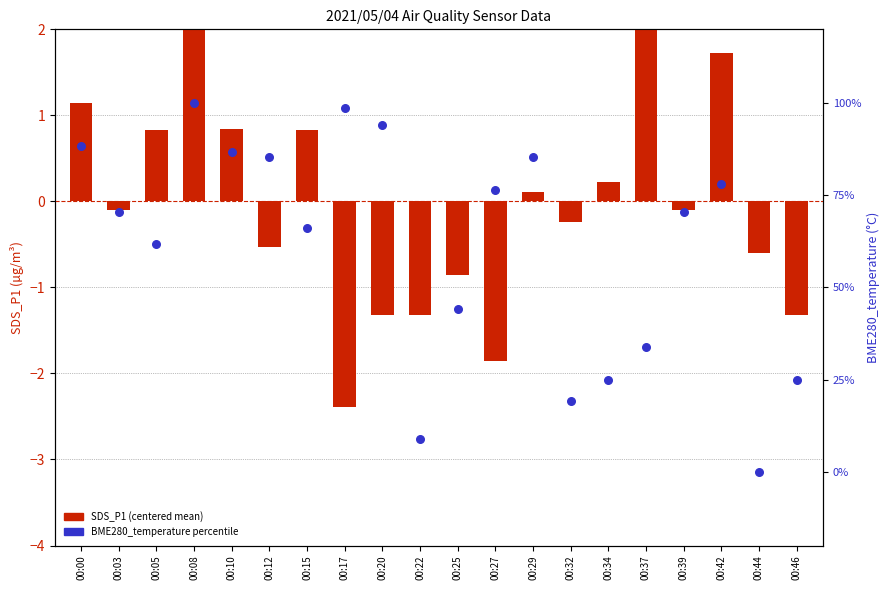

At how many categories does at least one series exceed 38?

14